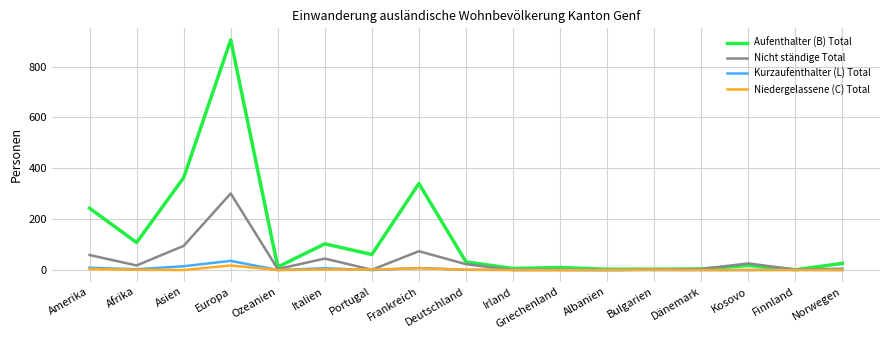

At how many categories does at least one series exceed 147?

4